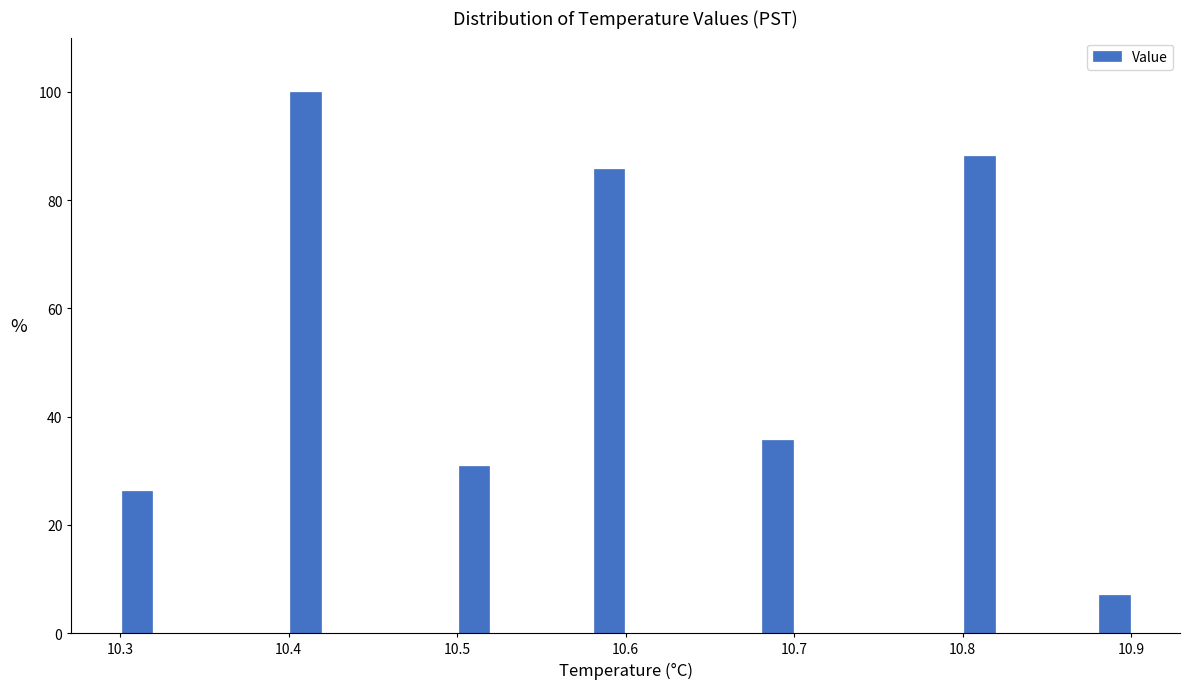

Read against the x-axis, roughly where is the centre of the tallest bar?

10.41